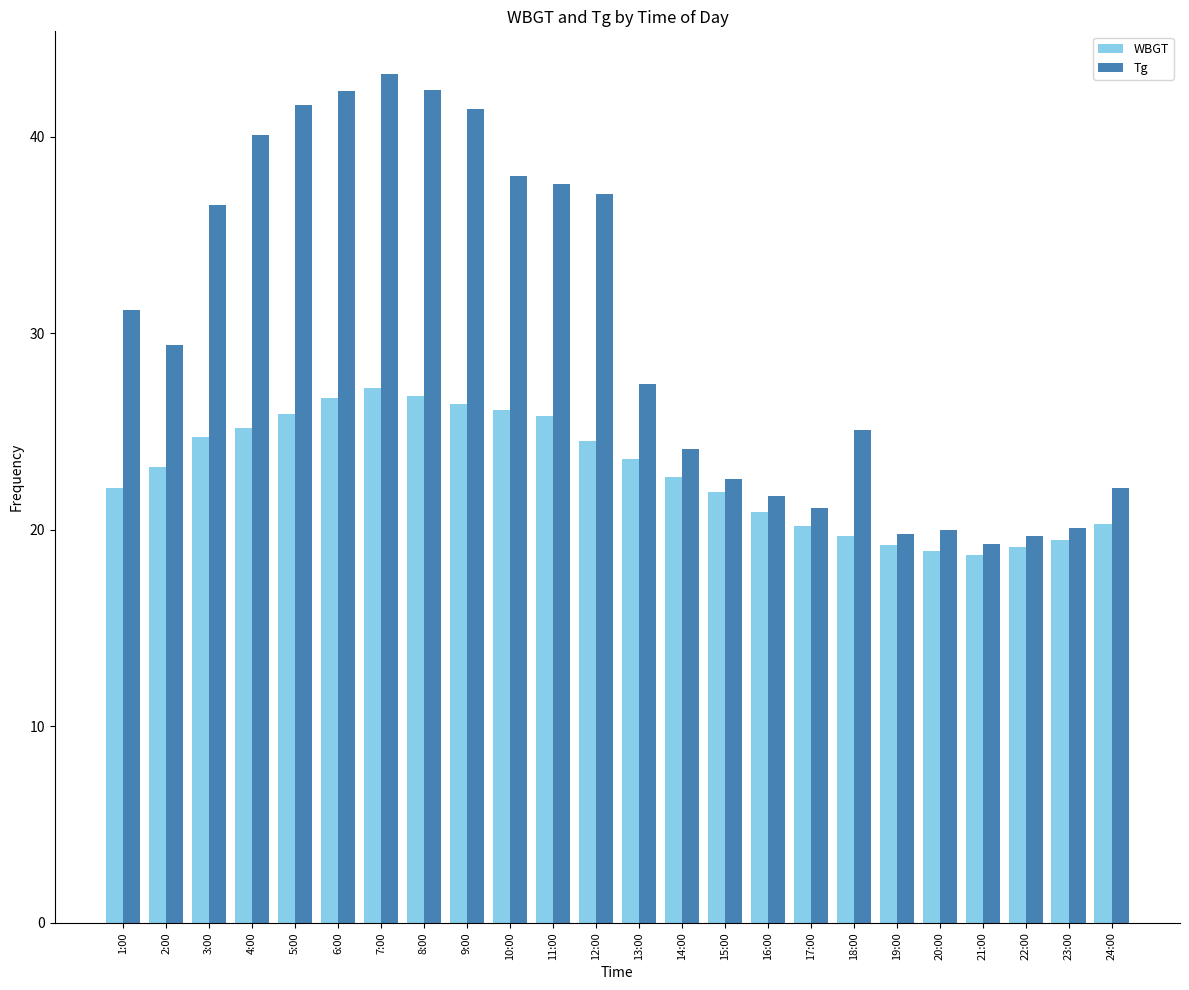

What is the difference between the maximum and second lowest values in the Tg series?

23.5